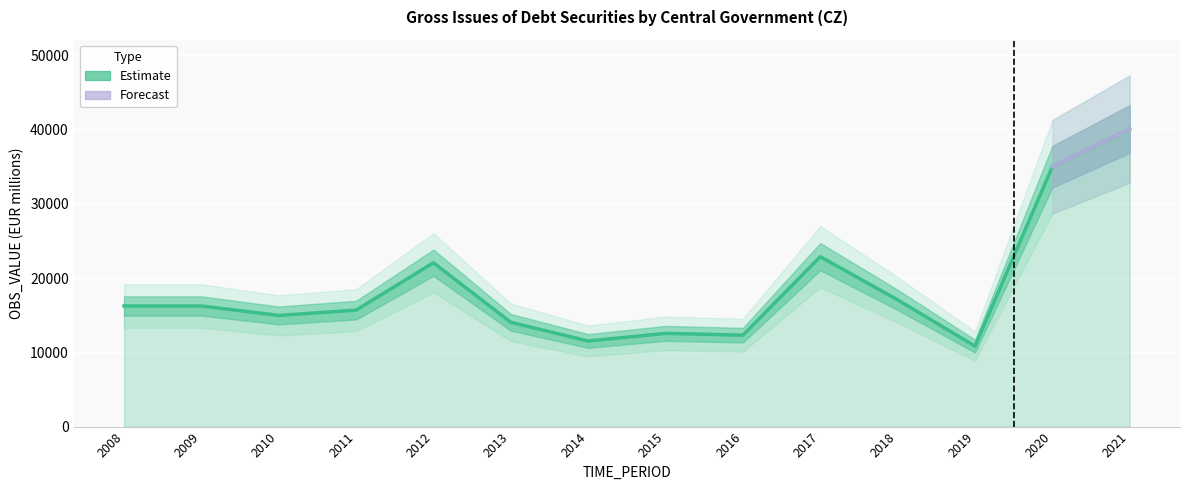

What is the minimum value shown in the chart?

10832.5